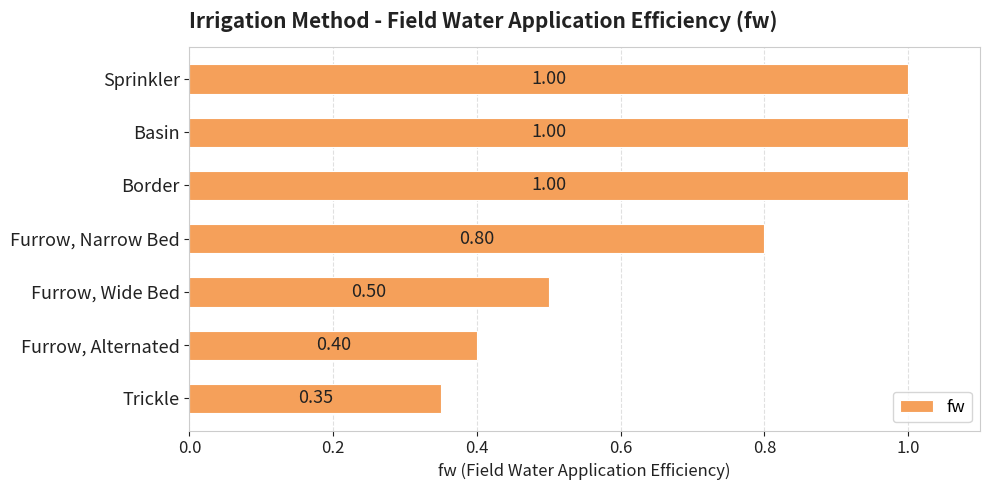

What is the label of the 7th bar from the bottom?

Sprinkler